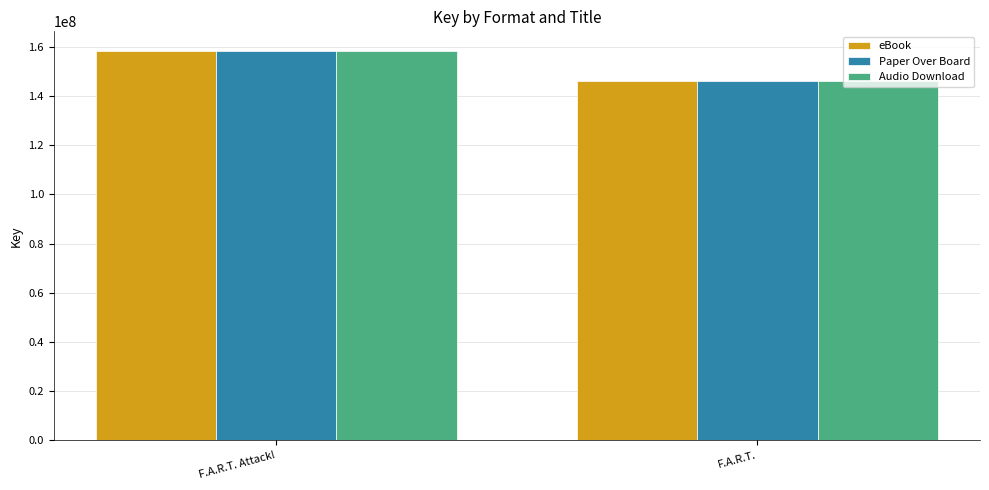

Does the chart contain any negative values?

No